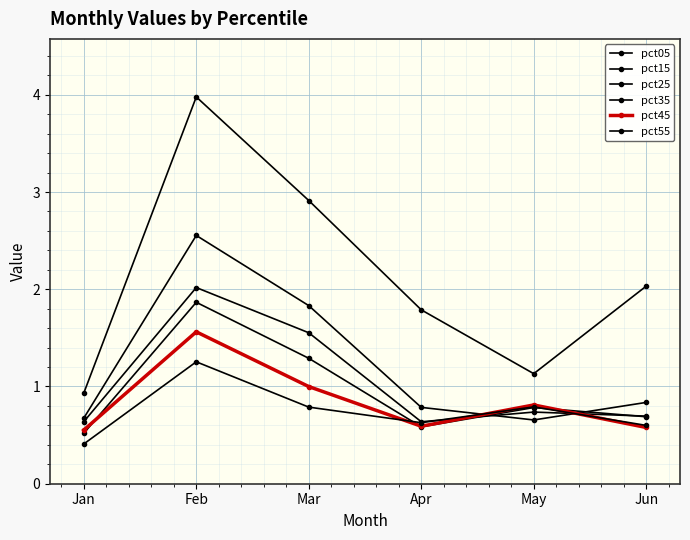

How many lines are shown in the chart?

6